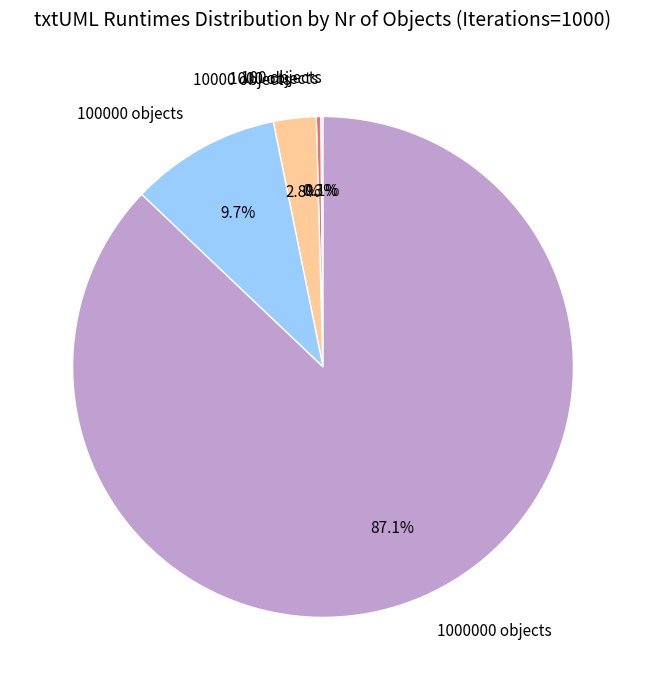

What percentage do 10000 objects and 1000000 objects together represent?

89.9%